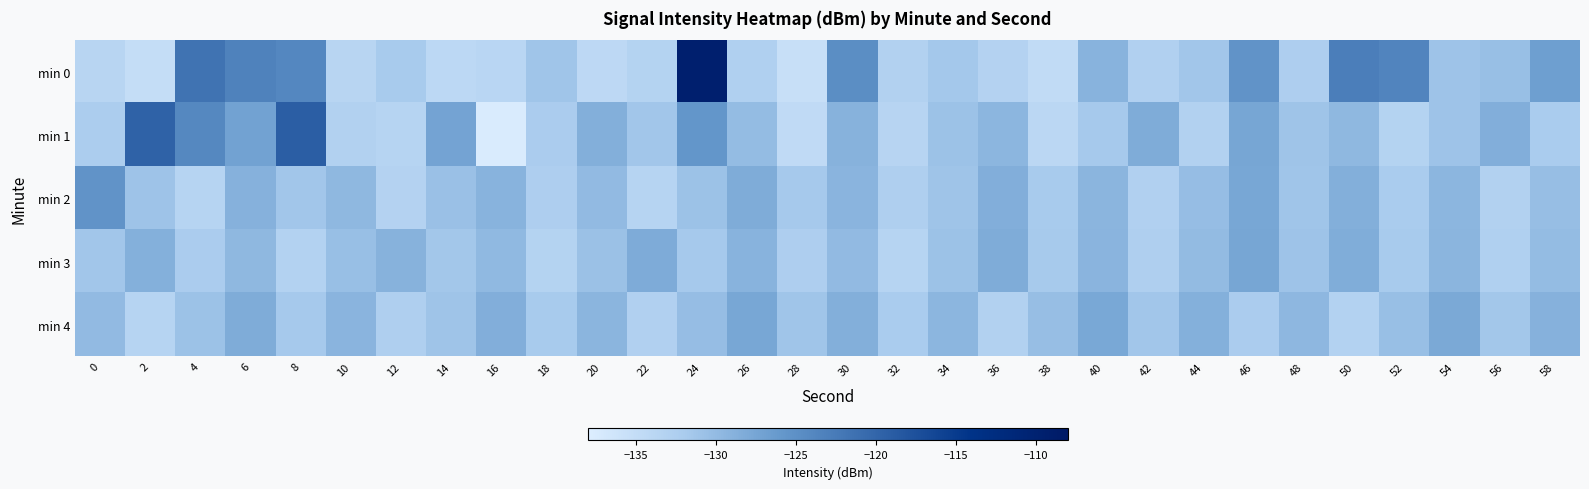

Which has a higher value, 22 or 48?

48